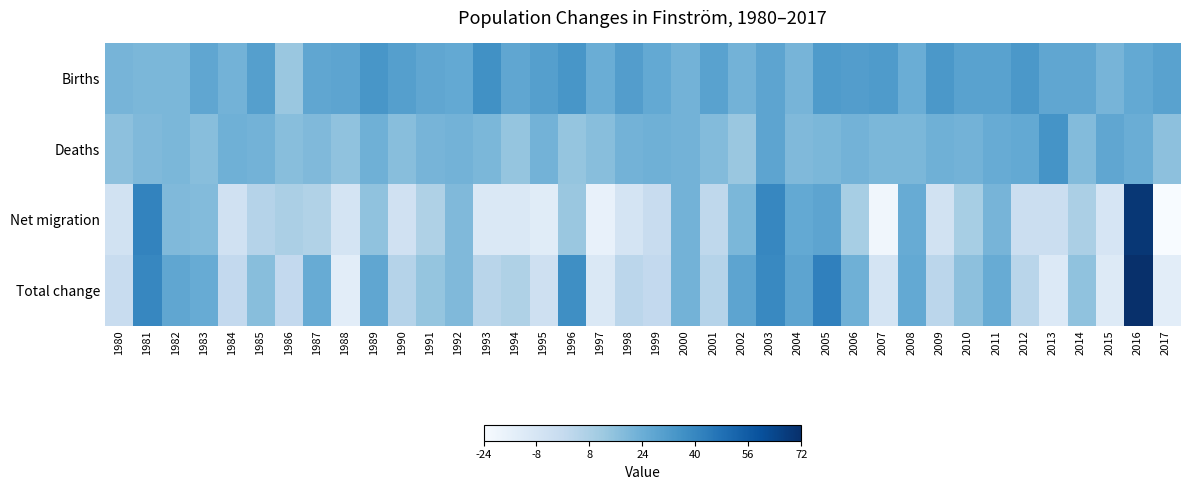

Between 1989 and 2002, which is larger?

1989